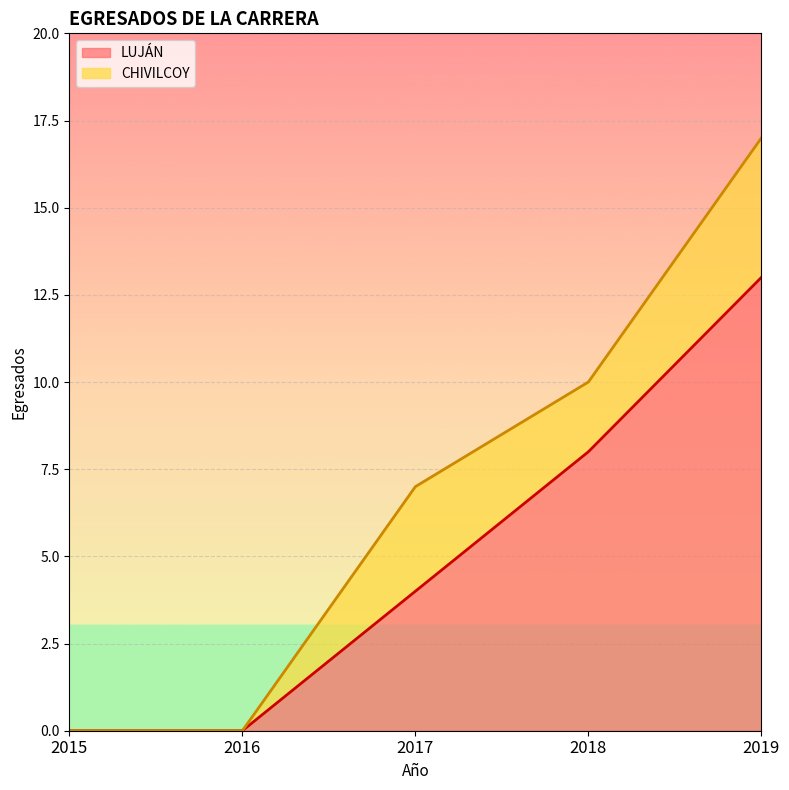

At which category is the sum across all series the highest?

2019